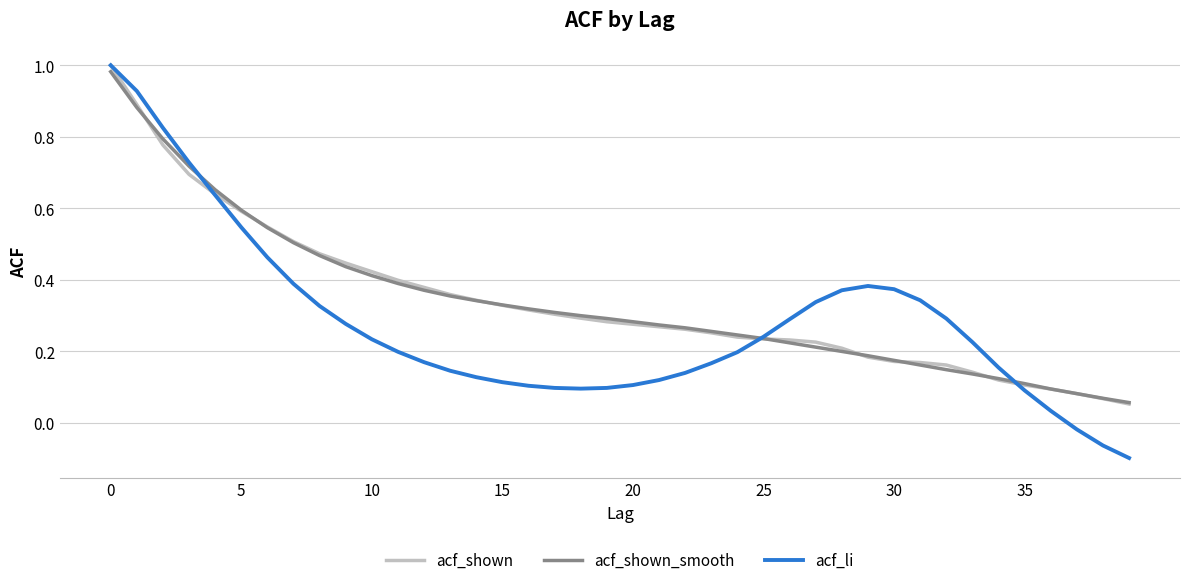

Which series has the widest spread of values?

acf_li